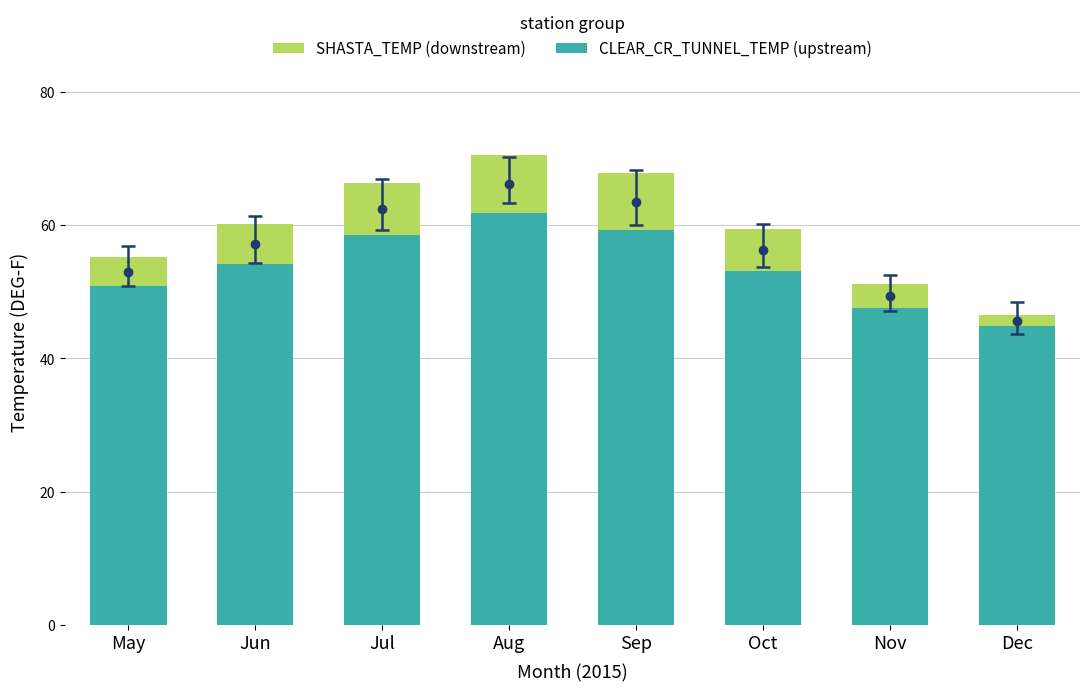

At which label is other closest to 53?

Oct